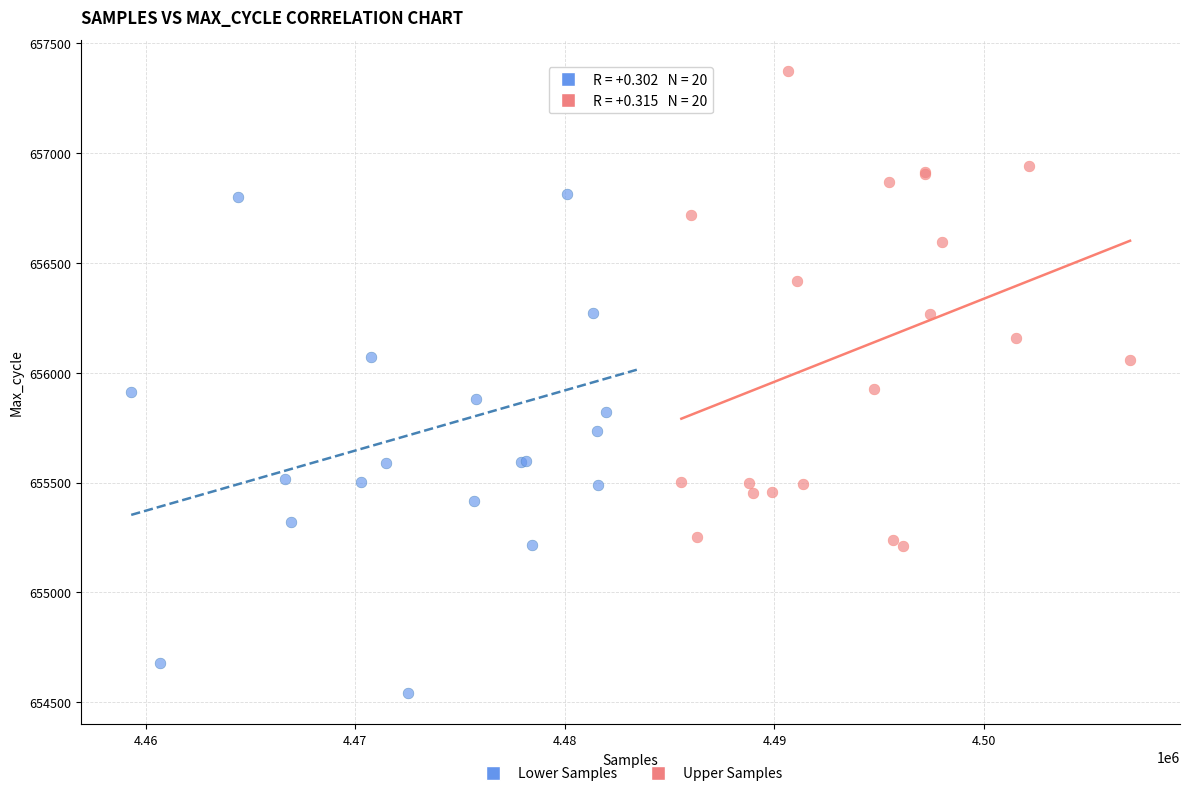

What are all the series names shown in the legend?

Lower Samples, Upper Samples